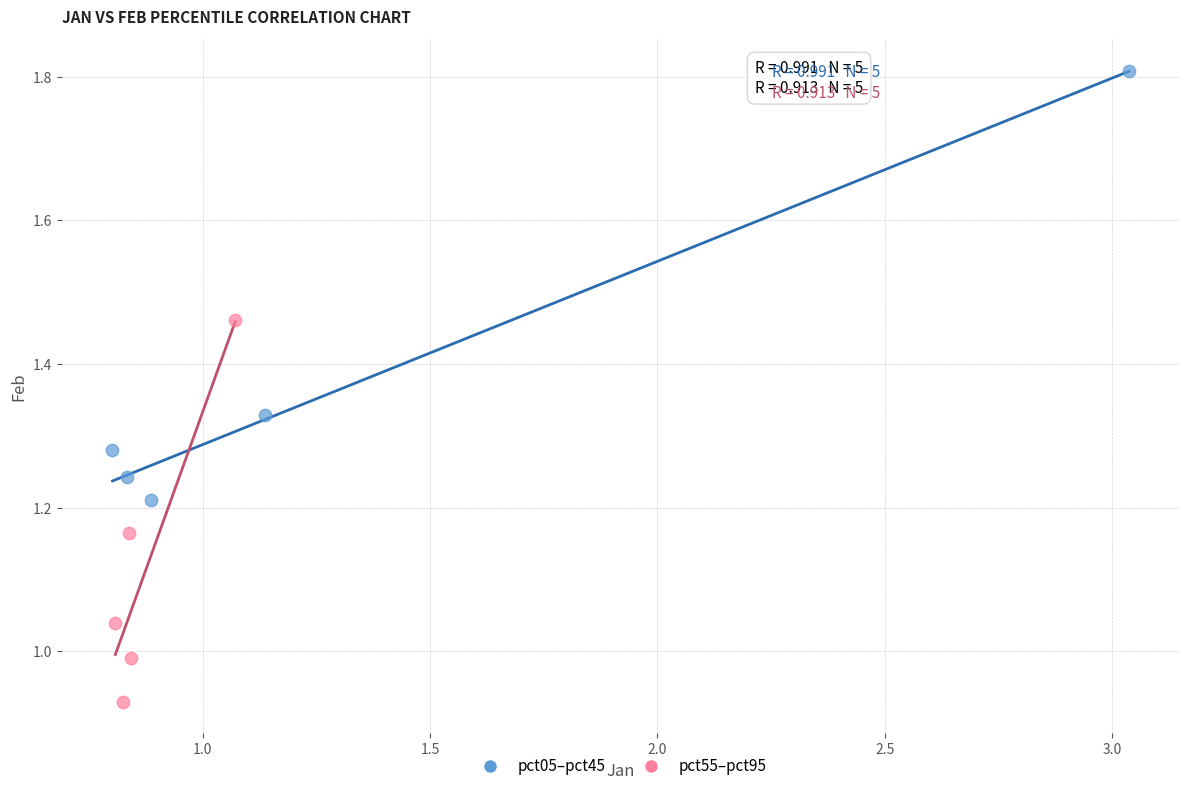

What are all the series names shown in the legend?

pct05–pct45, pct55–pct95